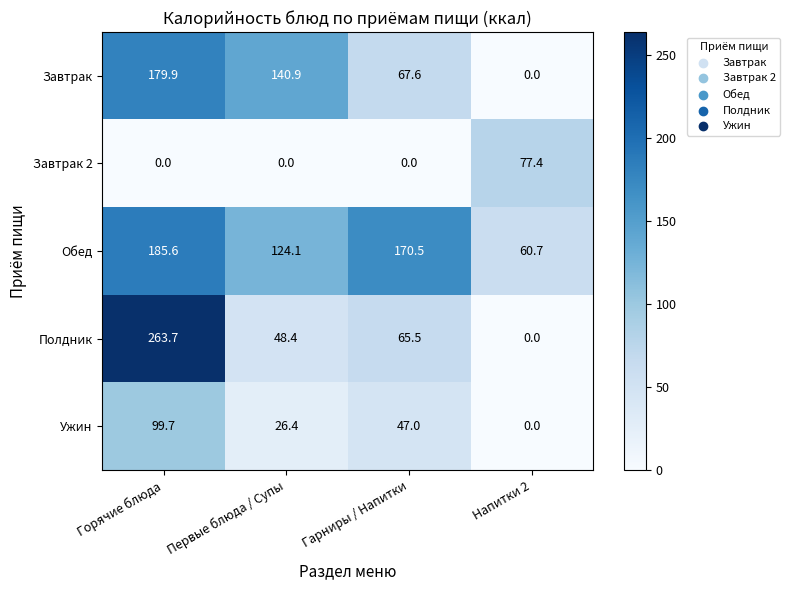

What is the difference between the highest and lowest values at Первые блюда / Супы?

140.9